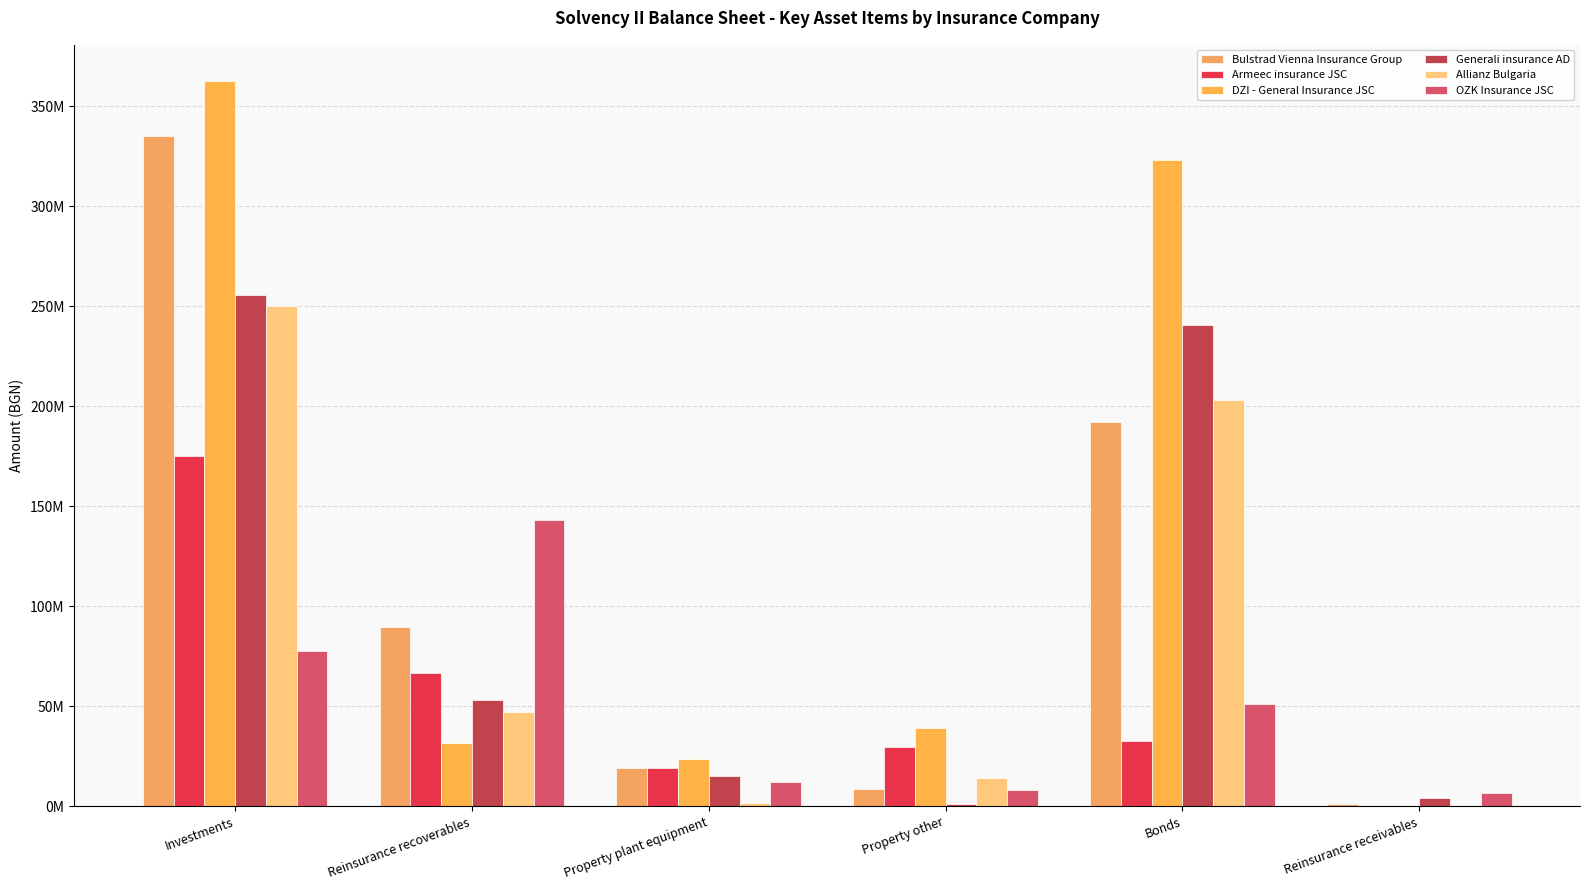

Which category has the highest value across all series?

Investments